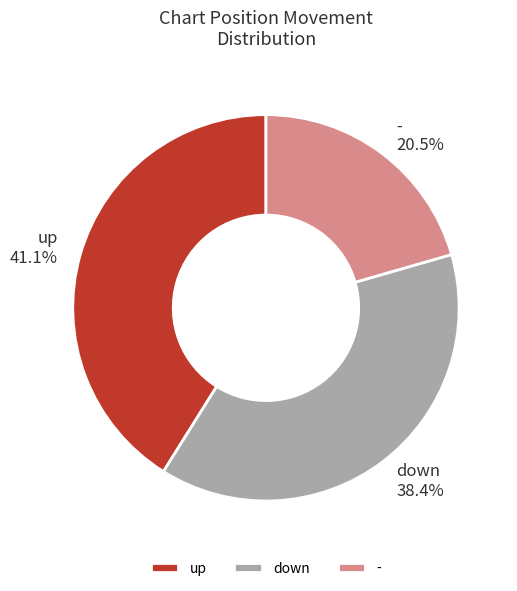

To the nearest percent, what is the difference between the largest and smallest slice percentages?

21%